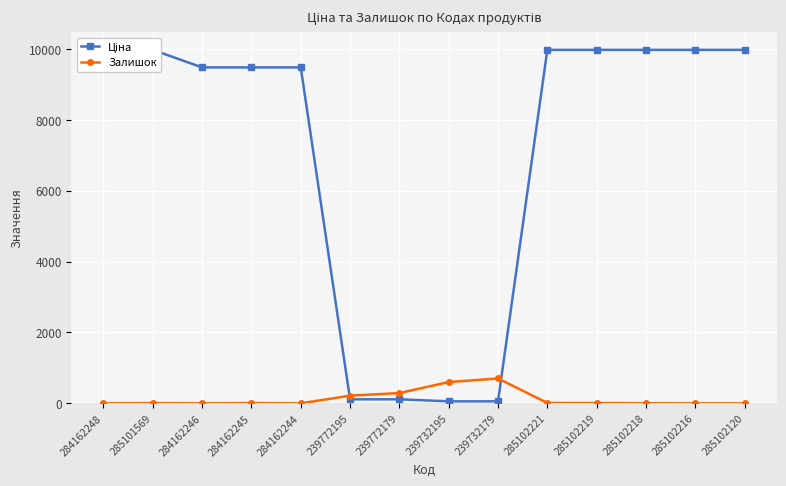

Does the chart display data point markers on the line(s)?

Yes